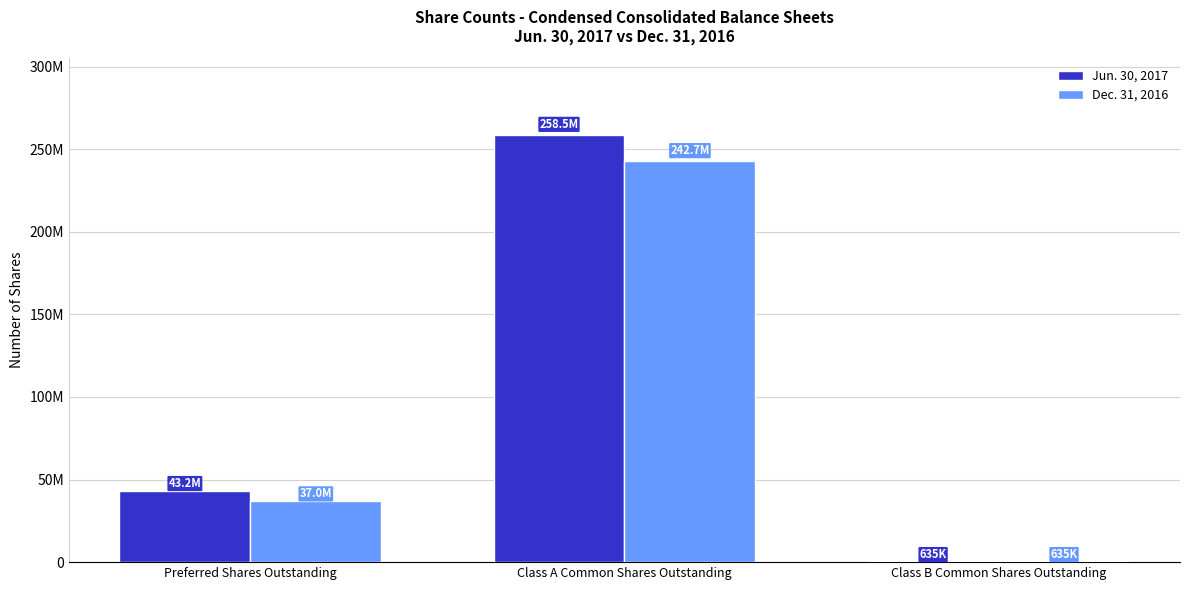

Where is Dec. 31, 2016 nearest to the value 121687778?

Preferred Shares Outstanding